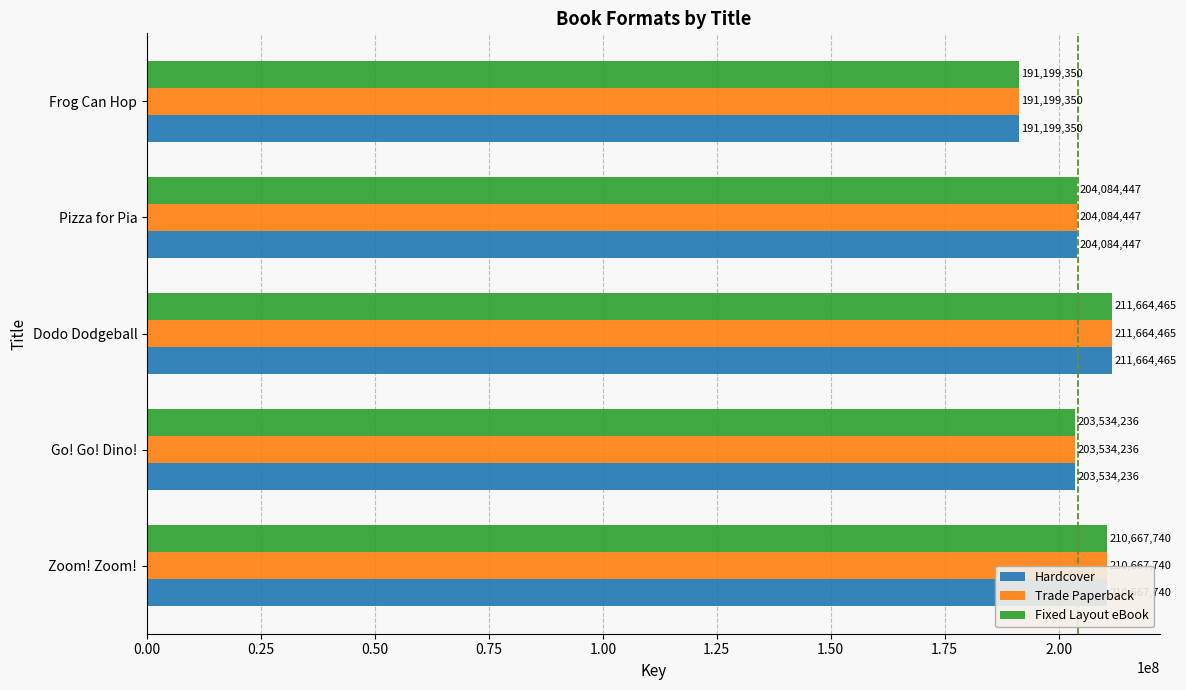

At which category does the chart reach its minimum across all series?

Frog Can Hop